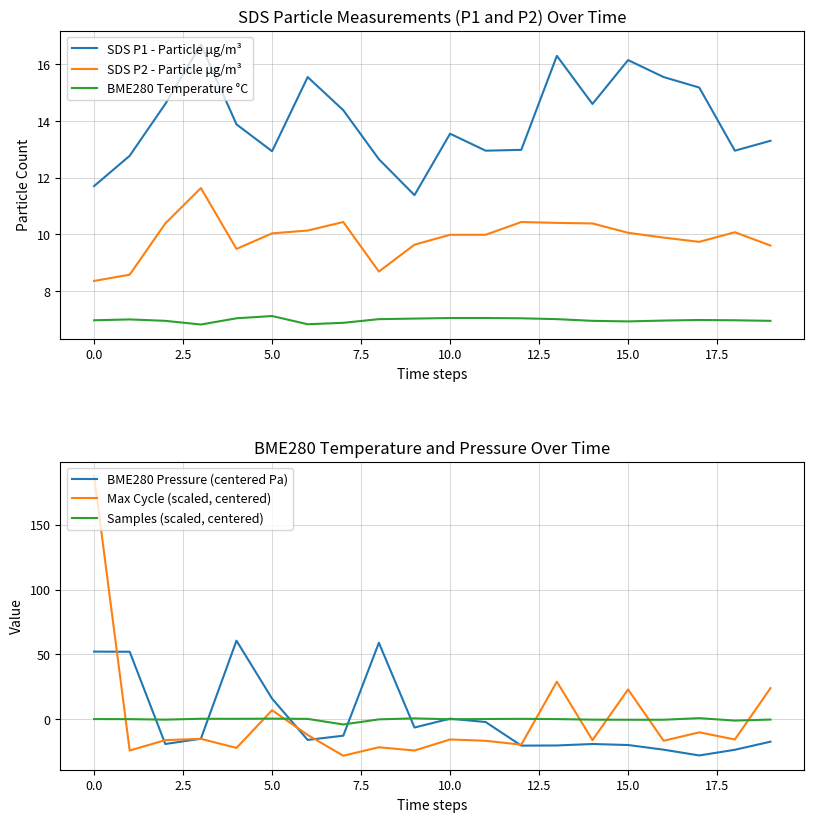

Which series has the widest spread of values?

Max Cycle (scaled, centered)